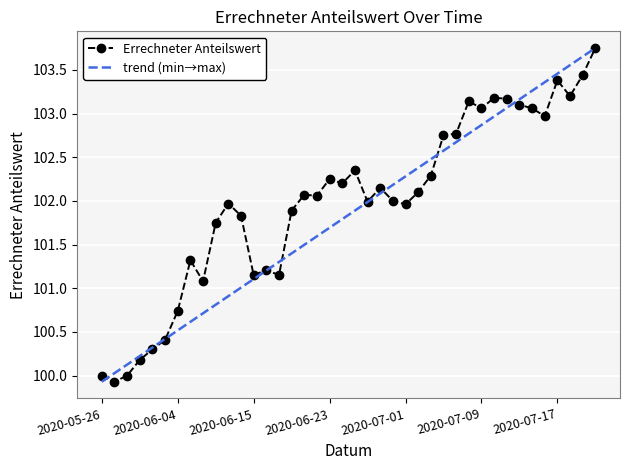

At which label does the data first exceed 102?

2020-06-19